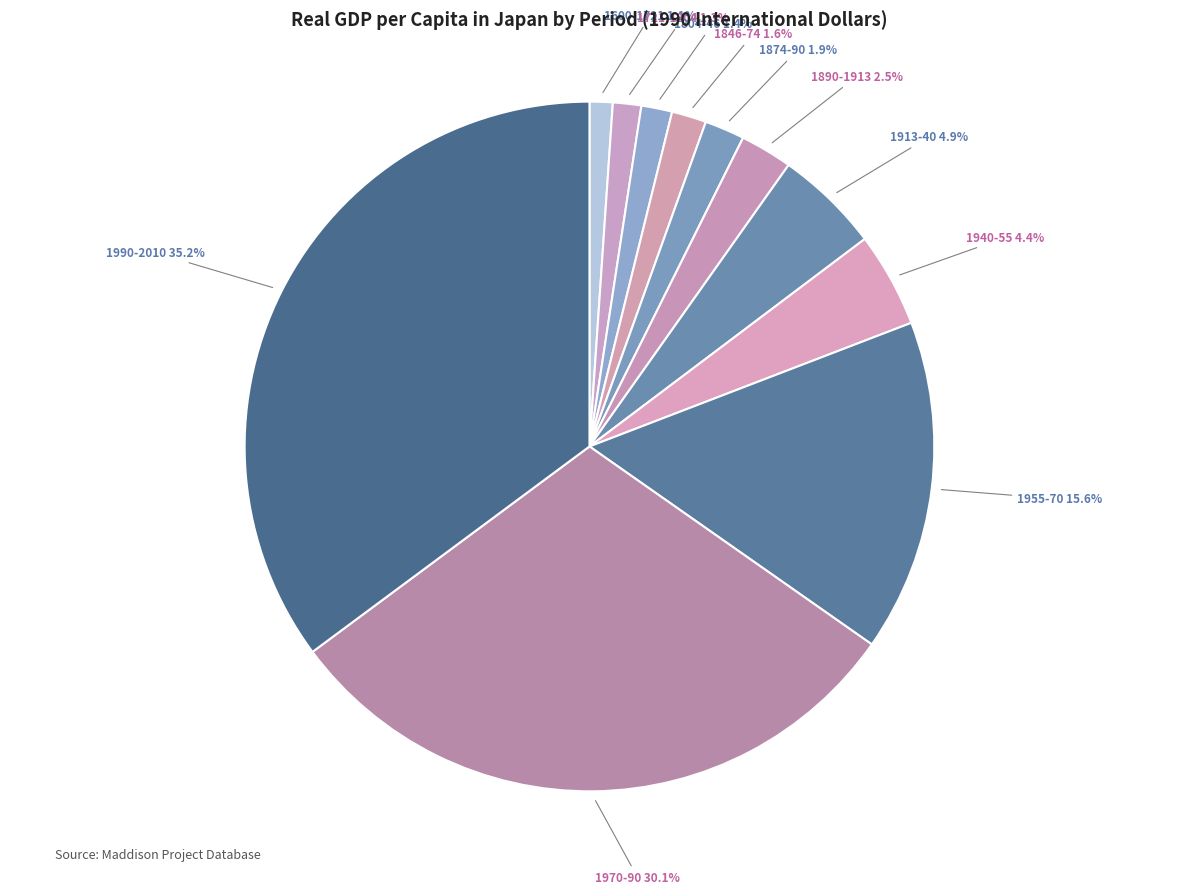

Which slice is the largest?

1990-2010